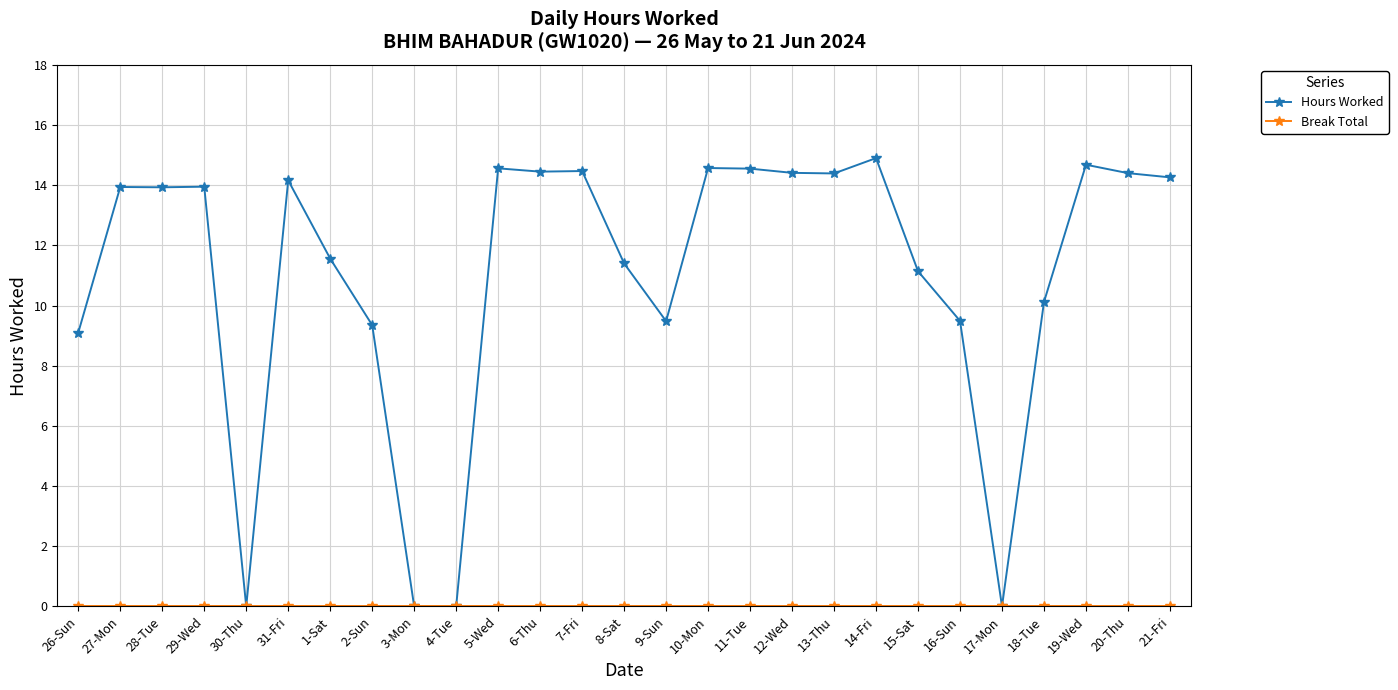

Between 12-Wed and 17-Mon, which series saw the biggest shift?

Hours Worked